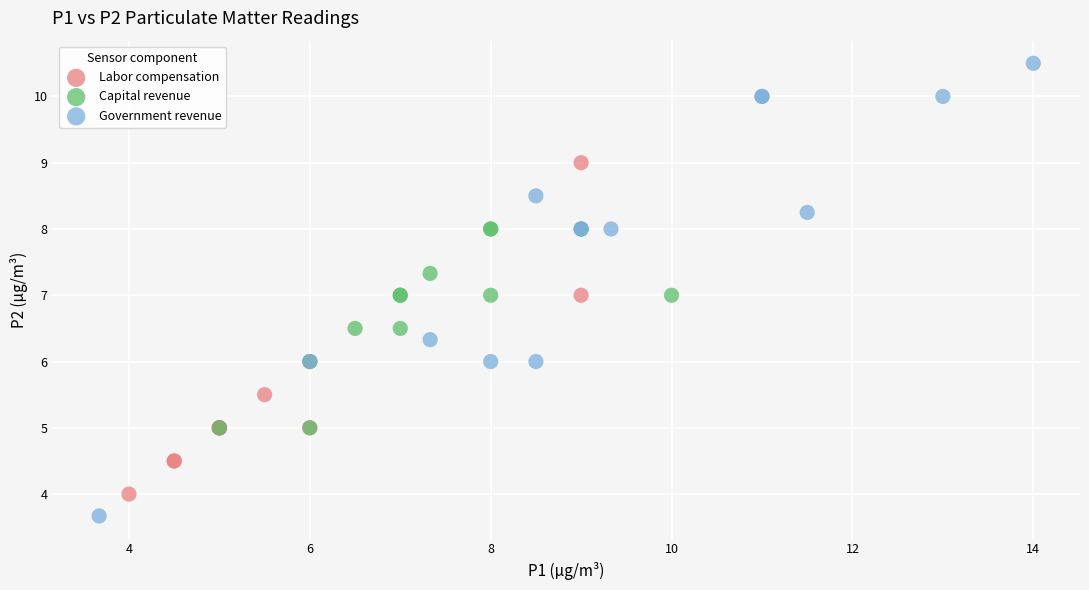

Which series contains the lowest Y value?

Government revenue